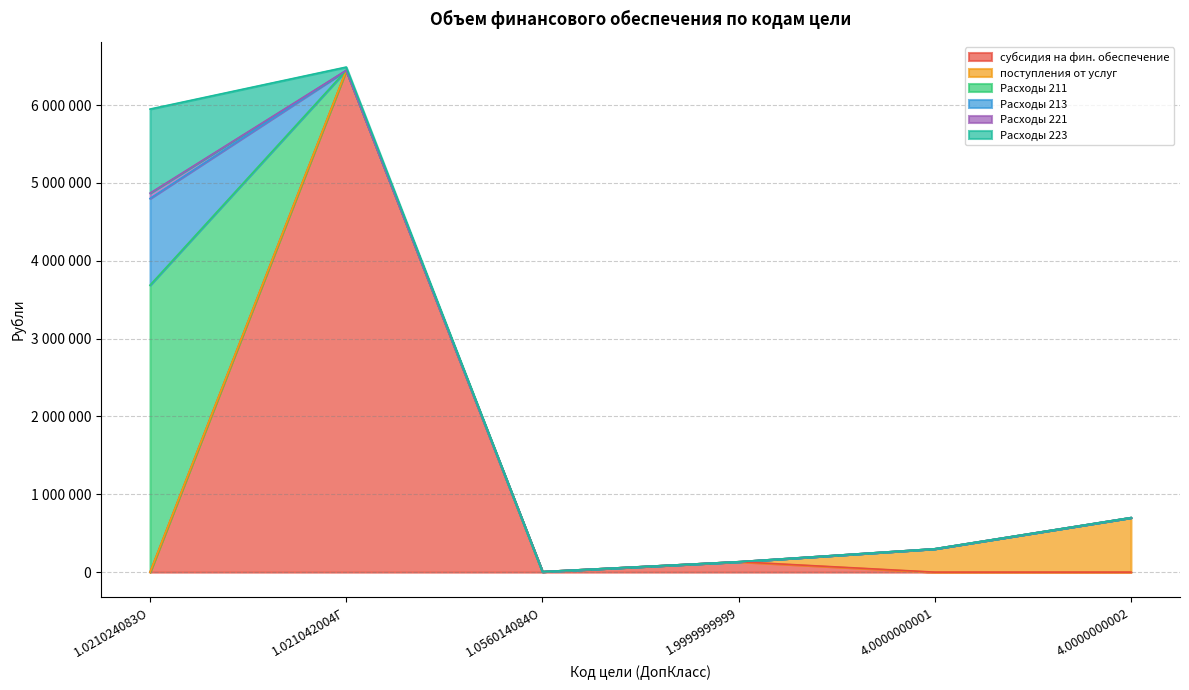

What is the label of the 5th point from the left?

4.0000000001